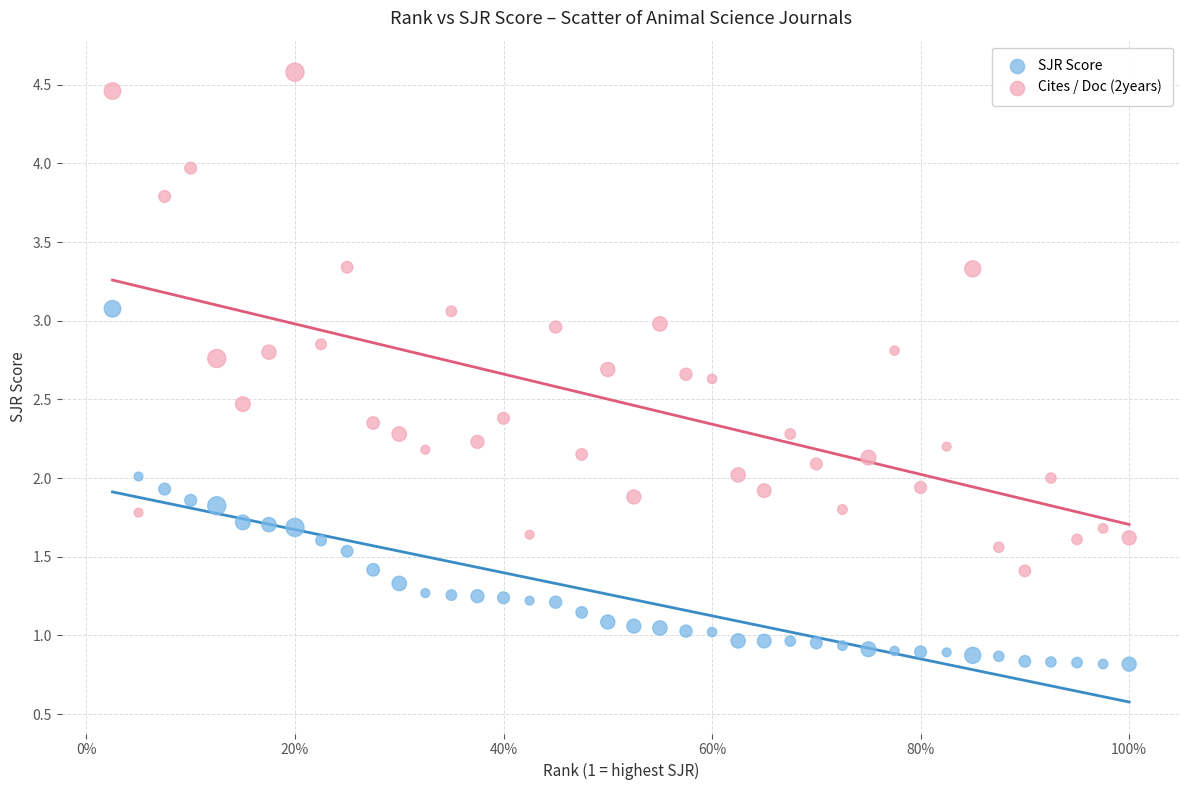

Across all data points, what is the range of Y values (max minus min)?

3.8